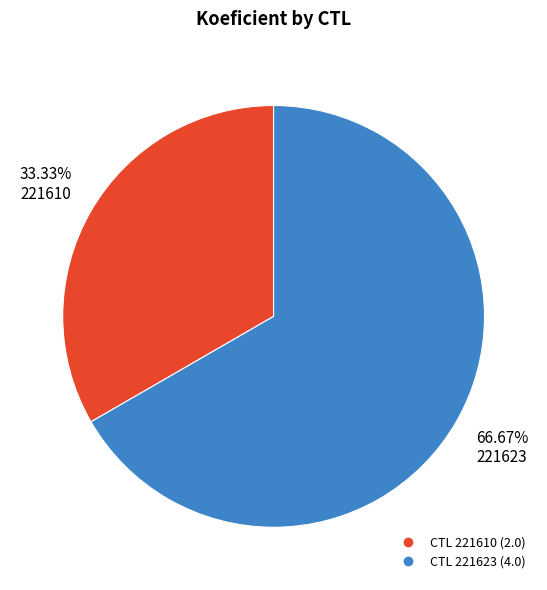

To the nearest percent, what is the average slice percentage?

50%